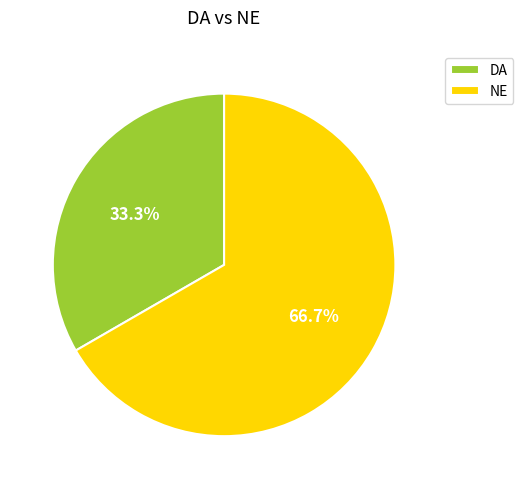

To the nearest percent, what is the difference between the largest and smallest slice percentages?

33%